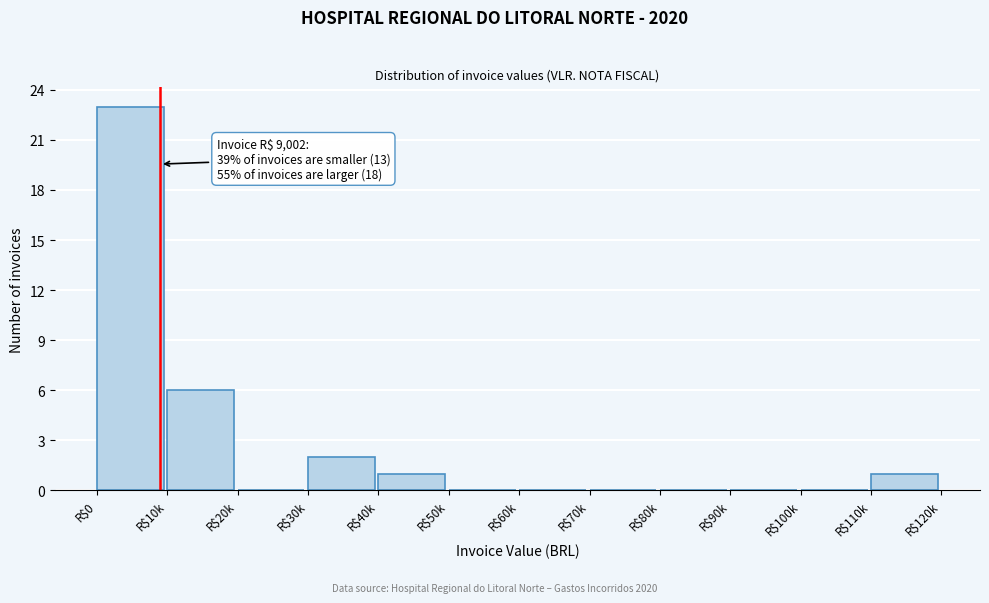

Which category has the highest value across all series?

R$0